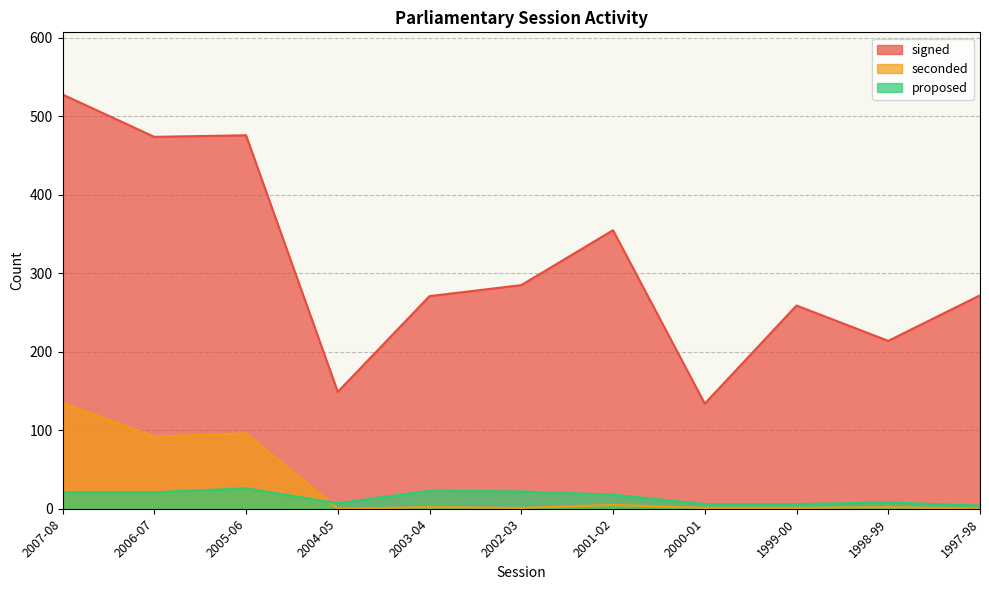

At which category does the chart reach its peak across all series?

2007-08